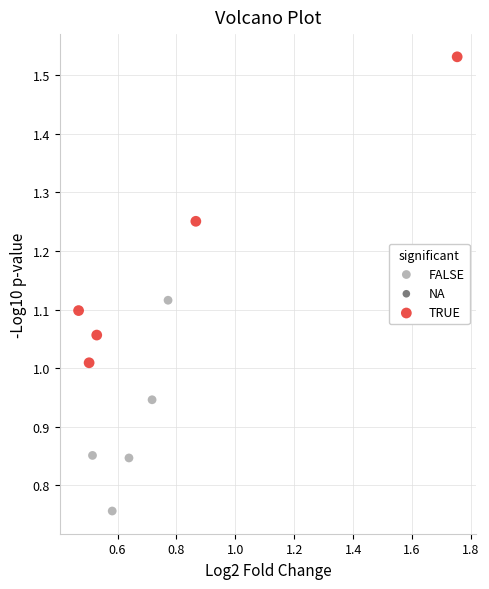

Which series contains the highest Y value?

TRUE